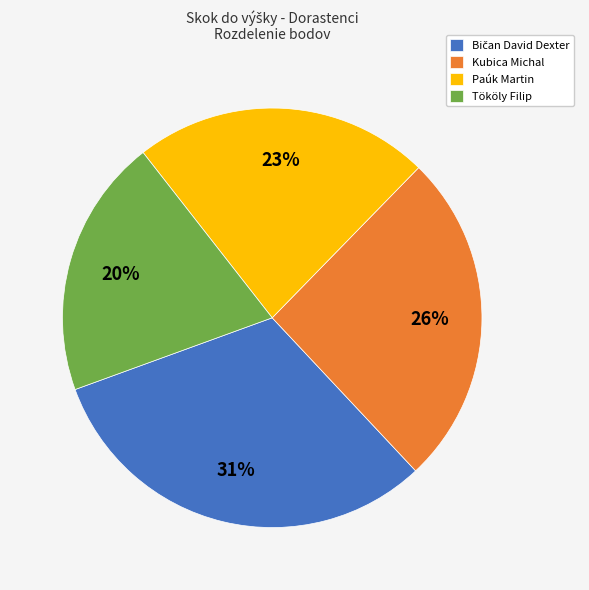

Which has a higher value, Paúk Martin or Kubica Michal?

Kubica Michal